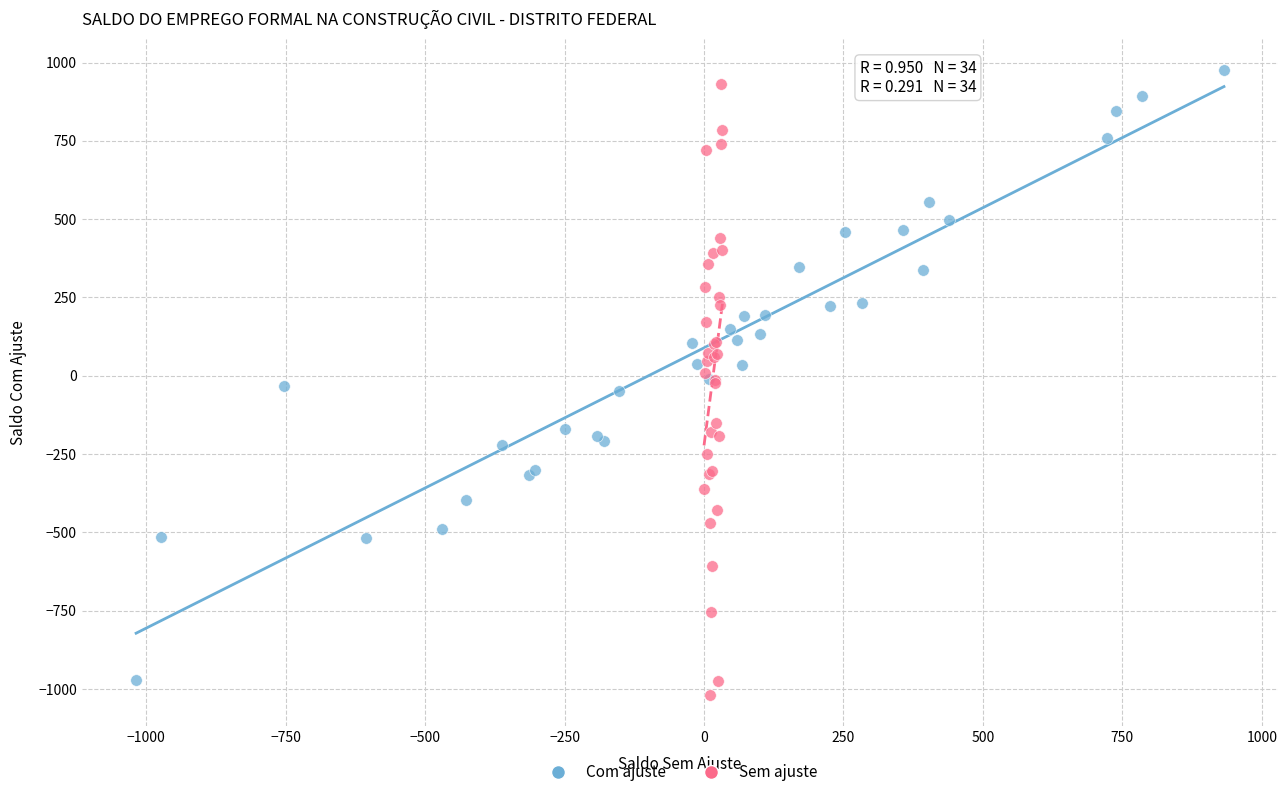

Which series has the largest Y range (max minus min)?

Sem ajuste